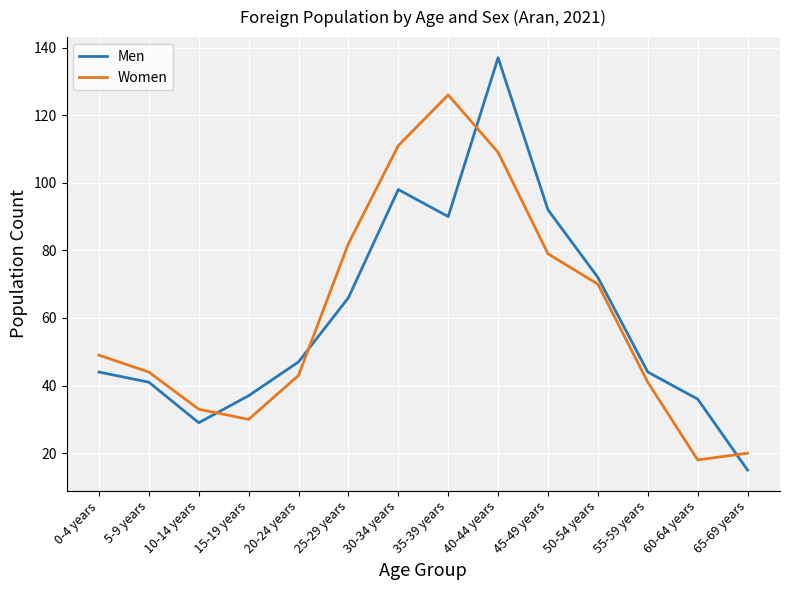

What position from the left is 55-59 years?

12